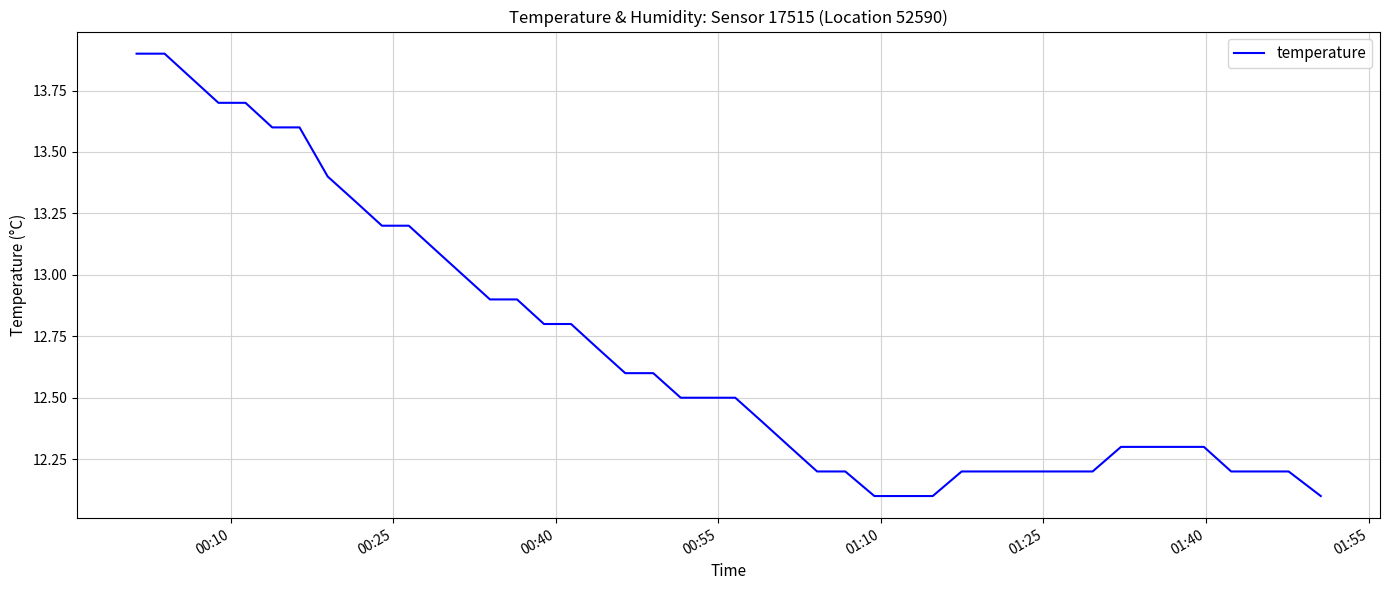

What is the smallest value displayed?

12.1